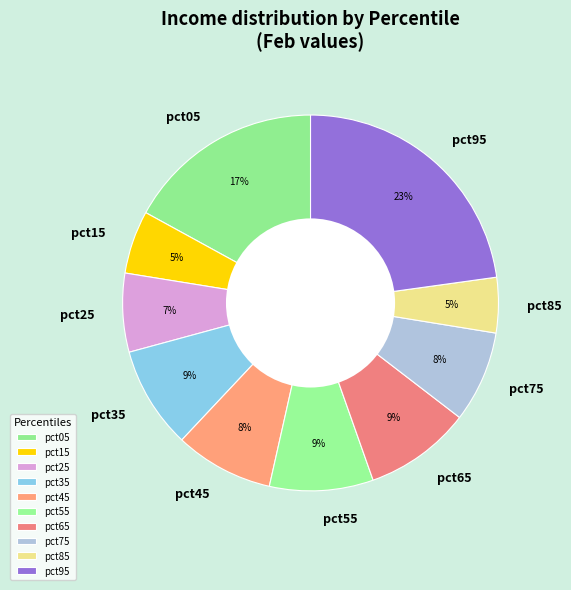

Is the sum of pct25 and pct35 greater than half?

No